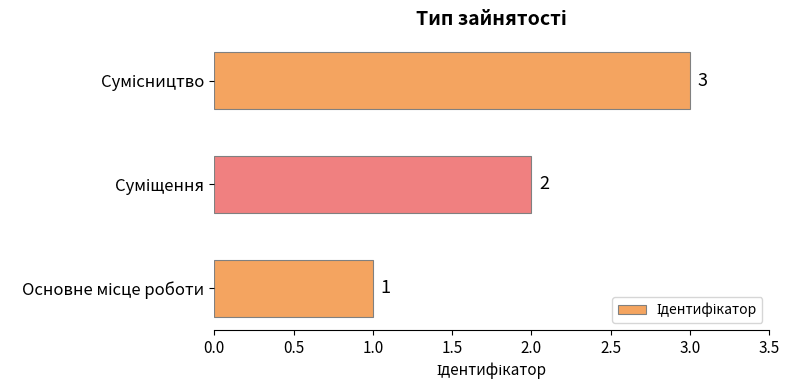

What is the minimum value shown in the chart?

1